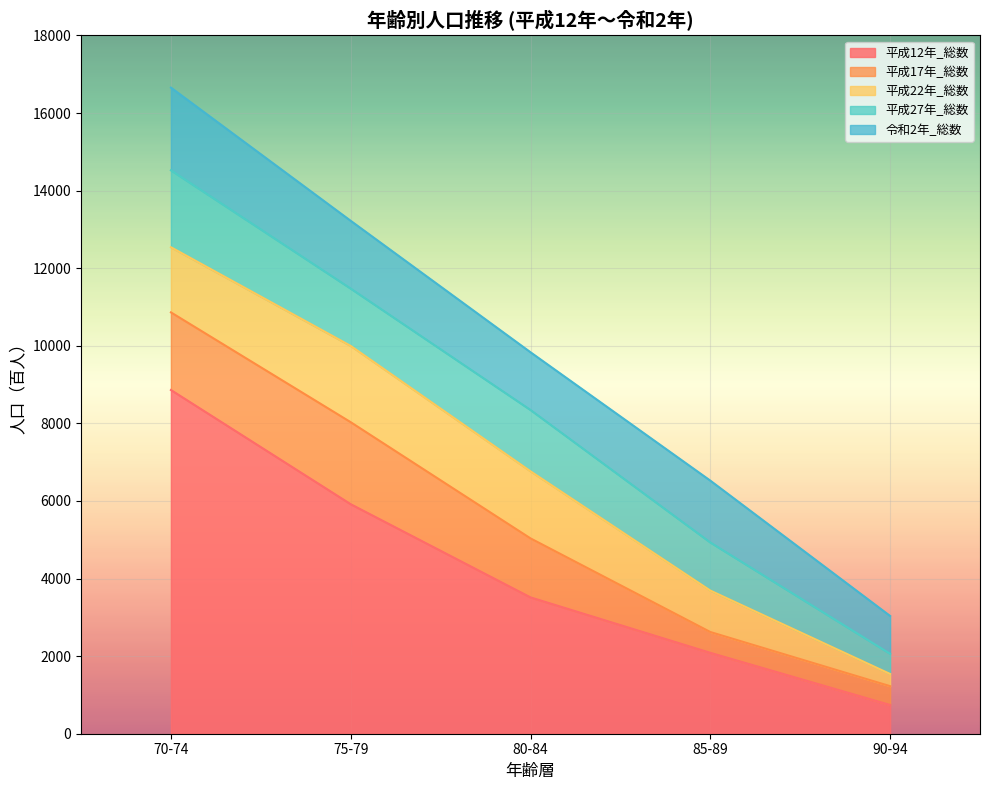

What is the total value across all series at 80-84?

9833